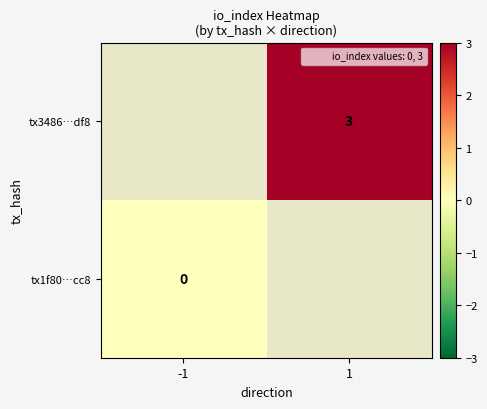

At which category does the chart reach its peak across all series?

1